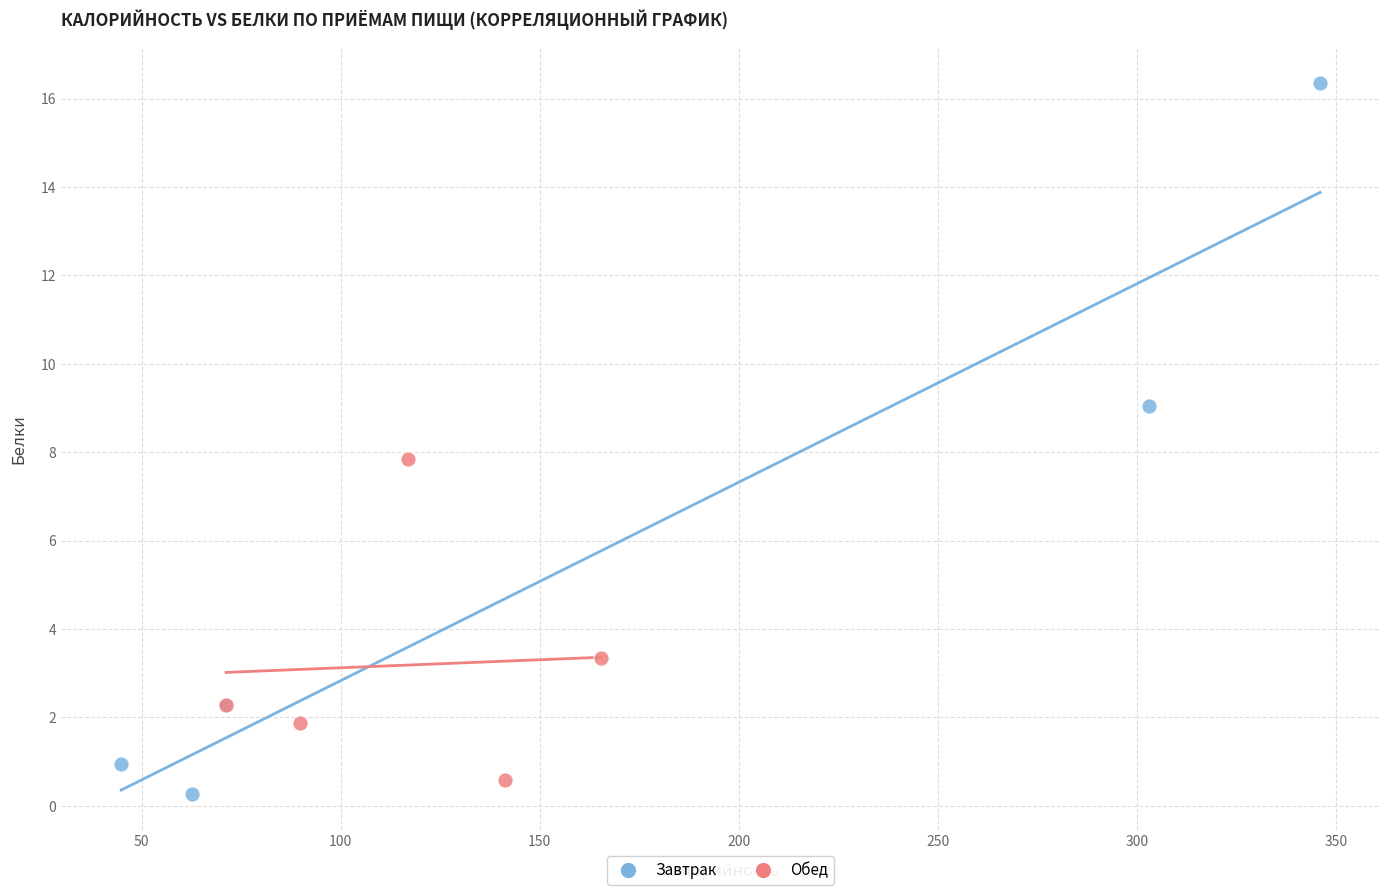

What are all the series names shown in the legend?

Завтрак, Обед